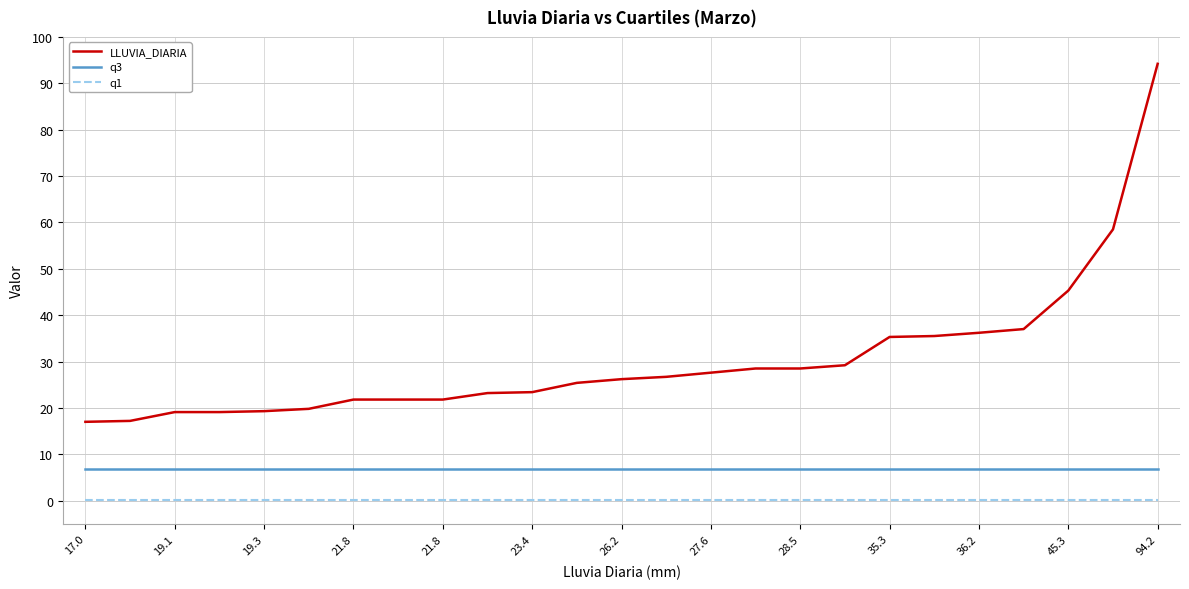

What is the lowest value of the q3 series?

6.9